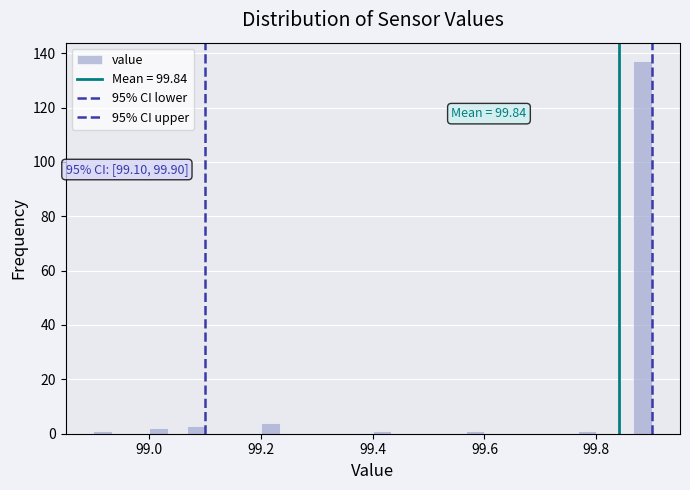

Read against the x-axis, roughly where is the centre of the tallest bar?

99.88